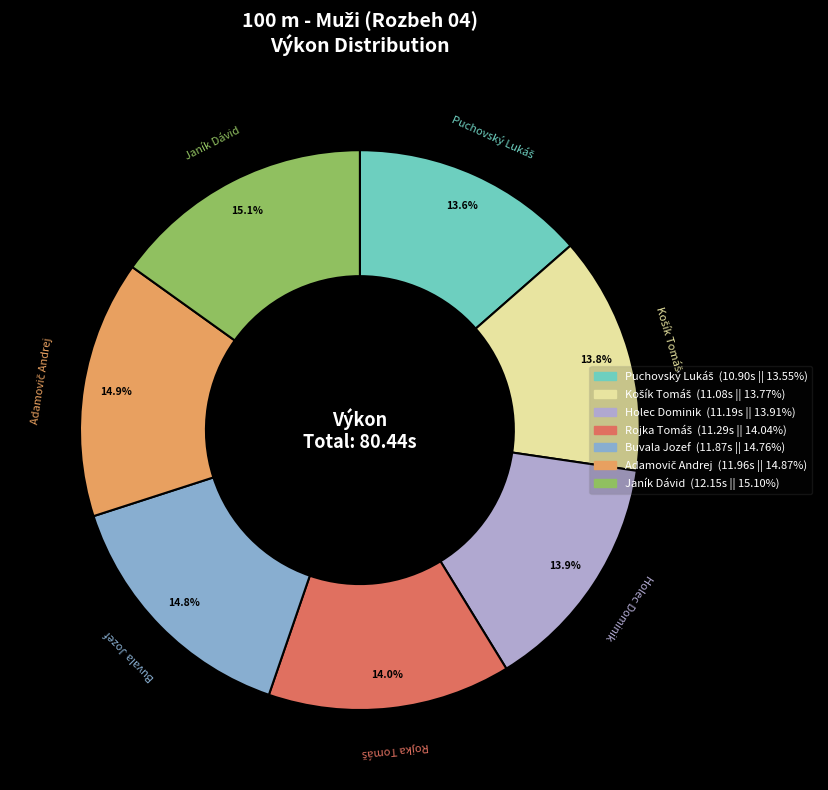

Is there any slice that represents more than half of the pie?

No